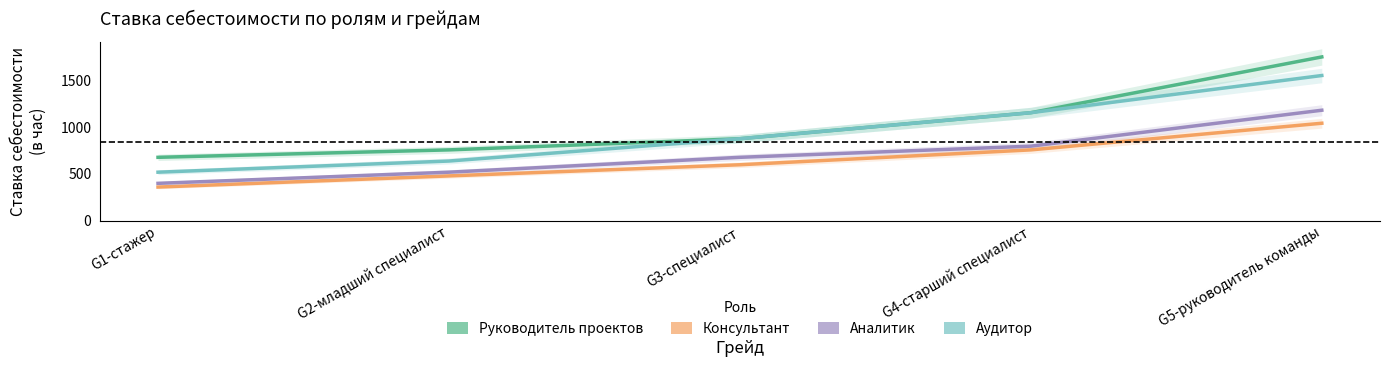

Reading left to right, list all the values displayed in this chart.

Руководитель проектов: G1-стажер=674.8	G2-младший специалист=754.2	G3-специалист=873.3	G4-старший специалист=1151.2	G5-руководитель команды=1746.6
Консультант: G1-стажер=357.3	G2-младший специалист=476.3	G3-специалист=595.4	G4-старший специалист=754.2	G5-руководитель команды=1038.7
Аналитик: G1-стажер=397.0	G2-младший специалист=516.0	G3-специалист=674.8	G4-старший специалист=793.9	G5-руководитель команды=1177.6
Аудитор: G1-стажер=516.0	G2-младший специалист=635.1	G3-специалист=873.3	G4-старший специалист=1151.2	G5-руководитель команды=1548.1